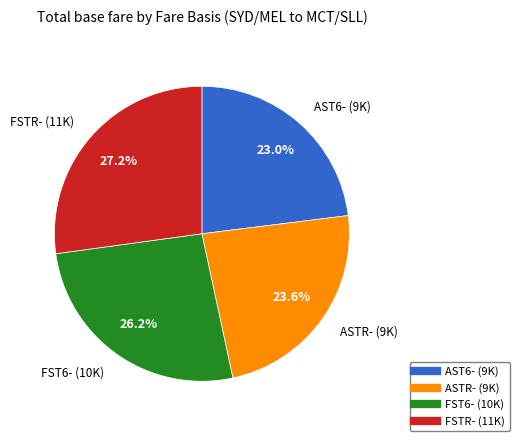

What is the total percentage of AST6- and ASTR-?

46.6%